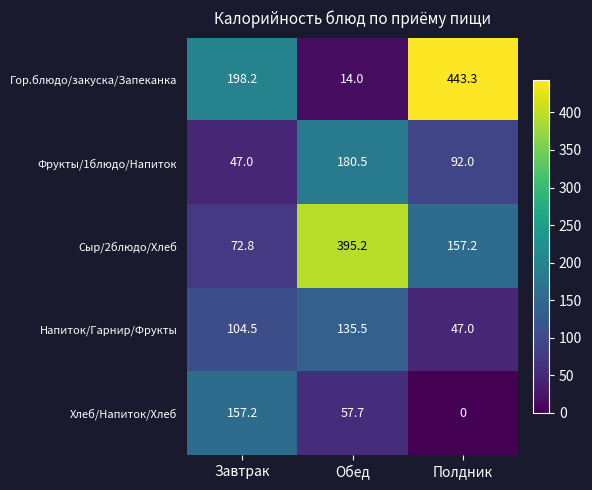

Which series has the largest range (max minus min)?

Гор.блюдо/закуска/Запеканка